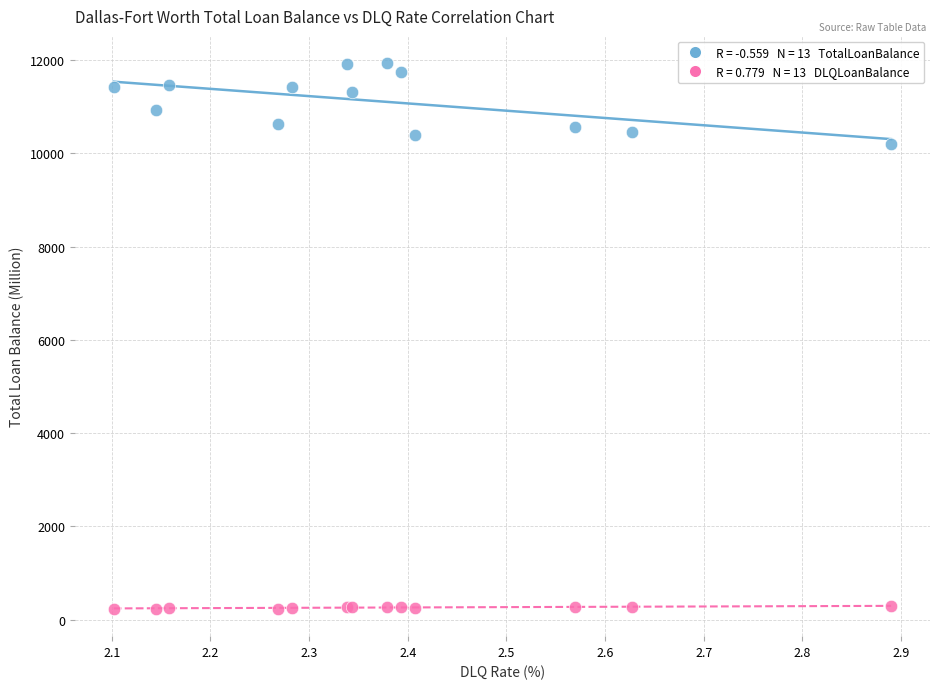

Across all series, what Y value is closest to 6082?

10191.6